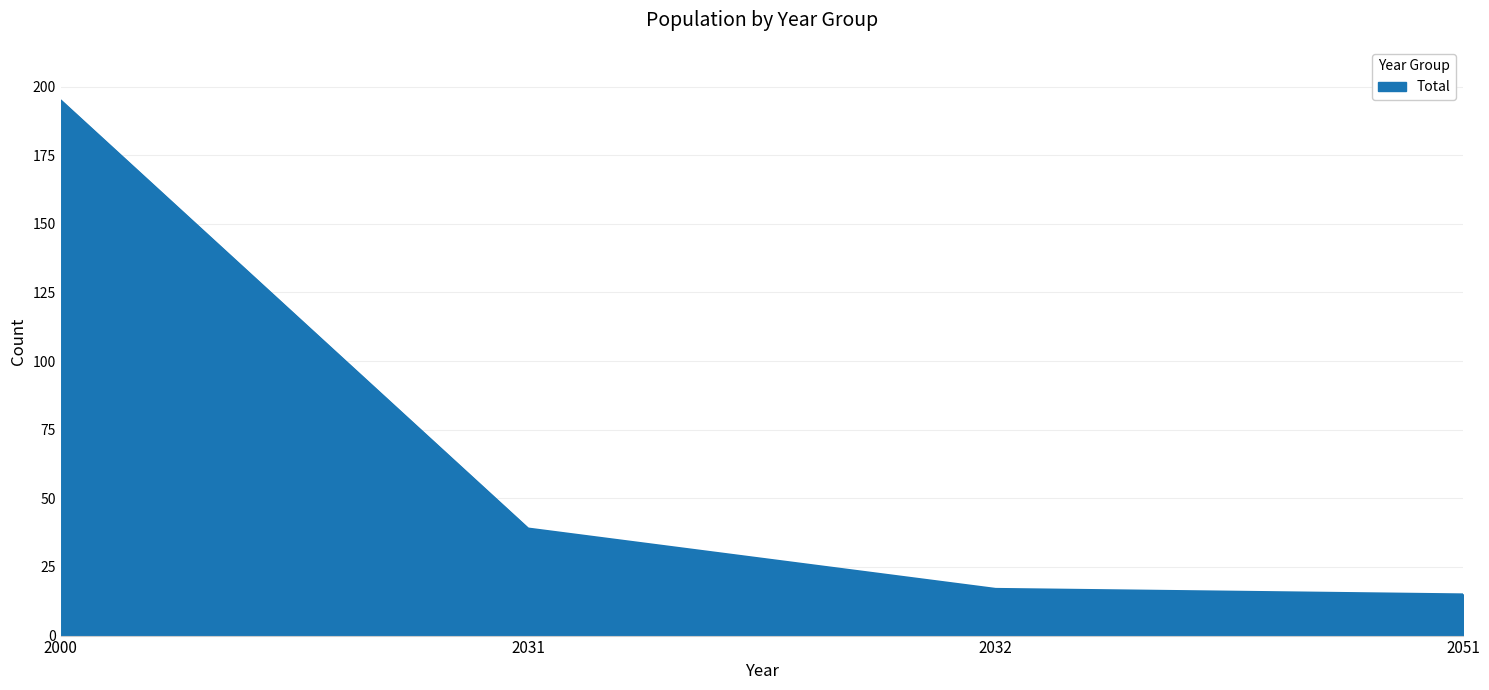

How many values are below 39?

2